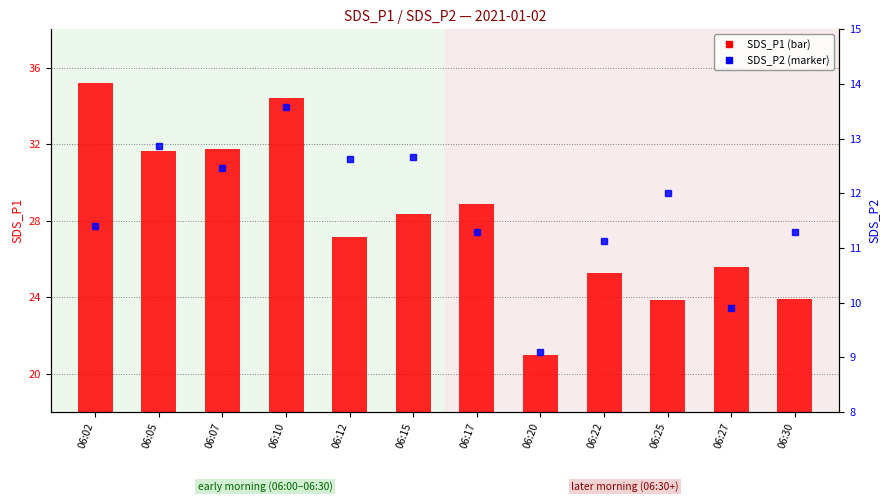

At which category is the sum across all series the highest?

06:10